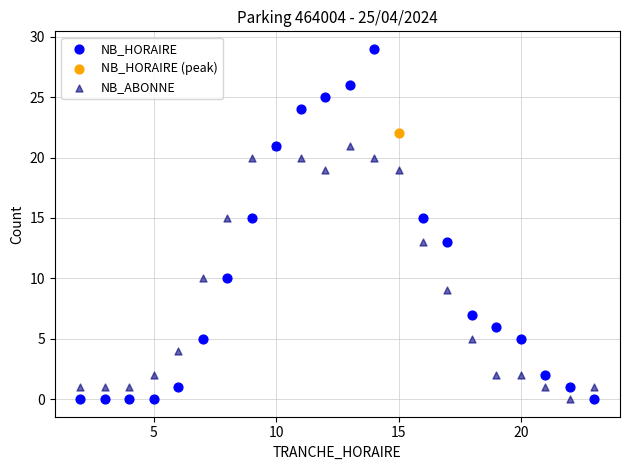

What are all the series names shown in the legend?

NB_HORAIRE, NB_HORAIRE (peak), NB_ABONNE